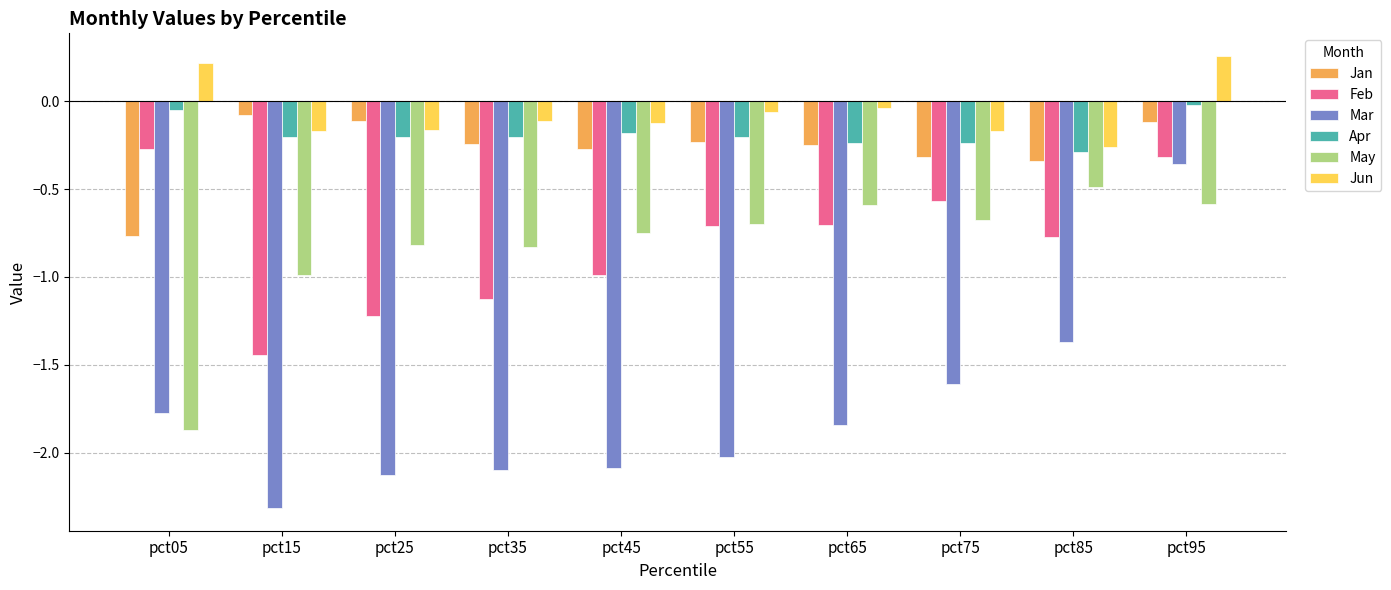

At which category is the sum across all series the highest?

pct95